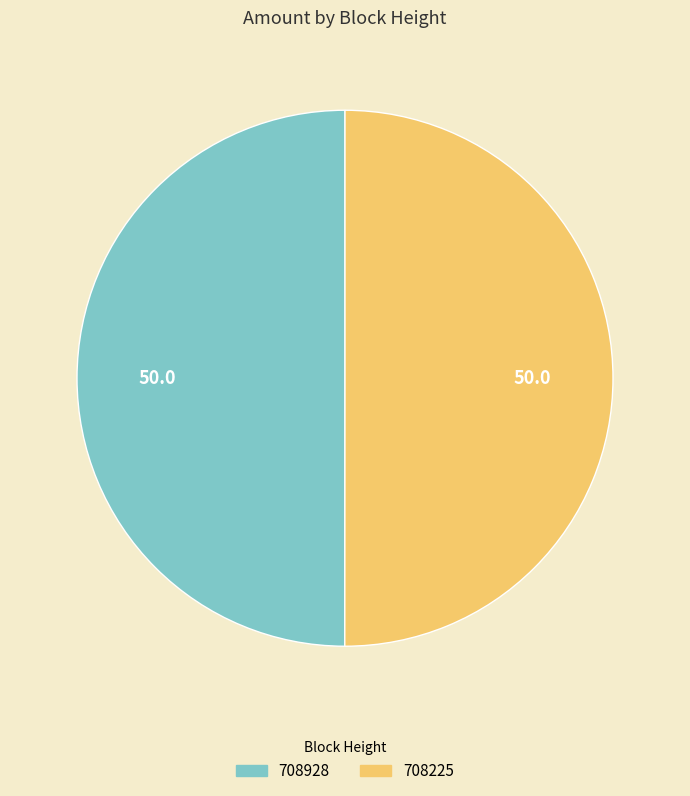

Is it true that 708225 is 40% of the pie?

False